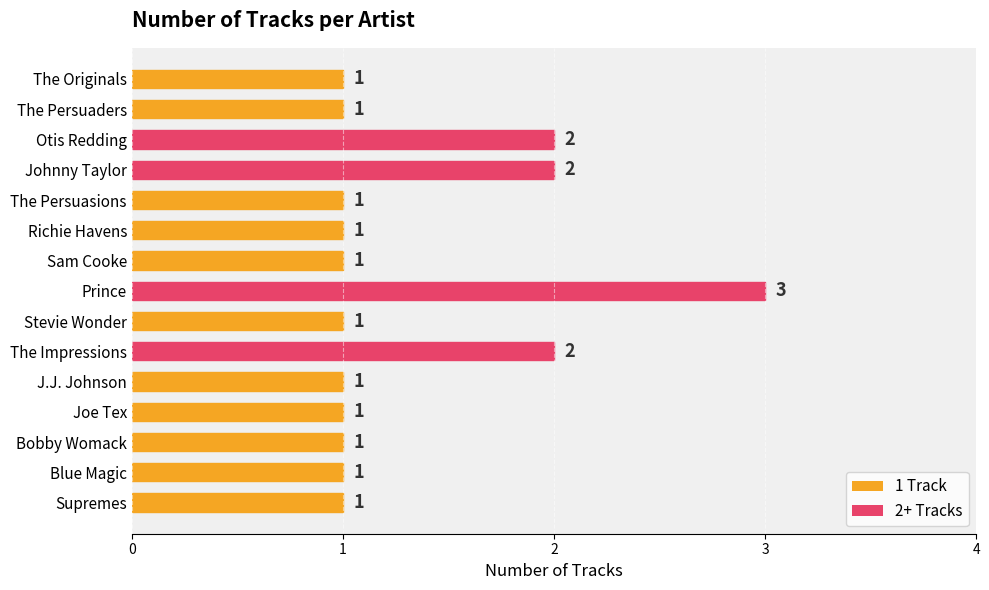

Count the values in the range 1 to 2.

14